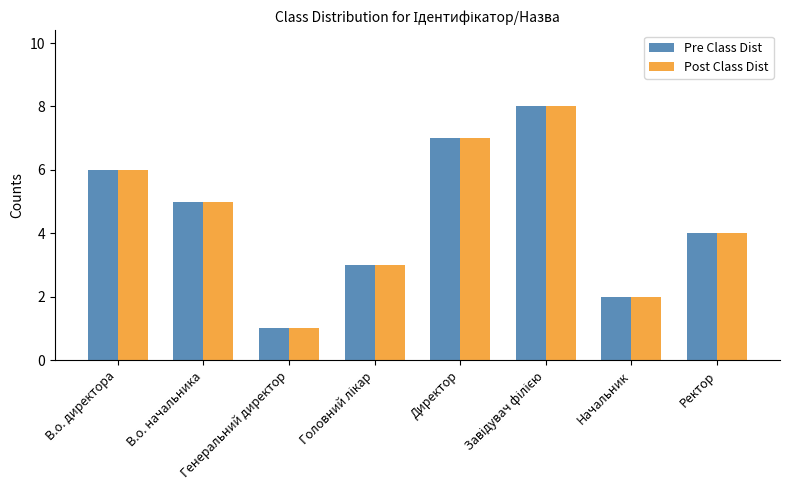

What is the difference between the maximum and minimum values in the Post Class Dist series?

7